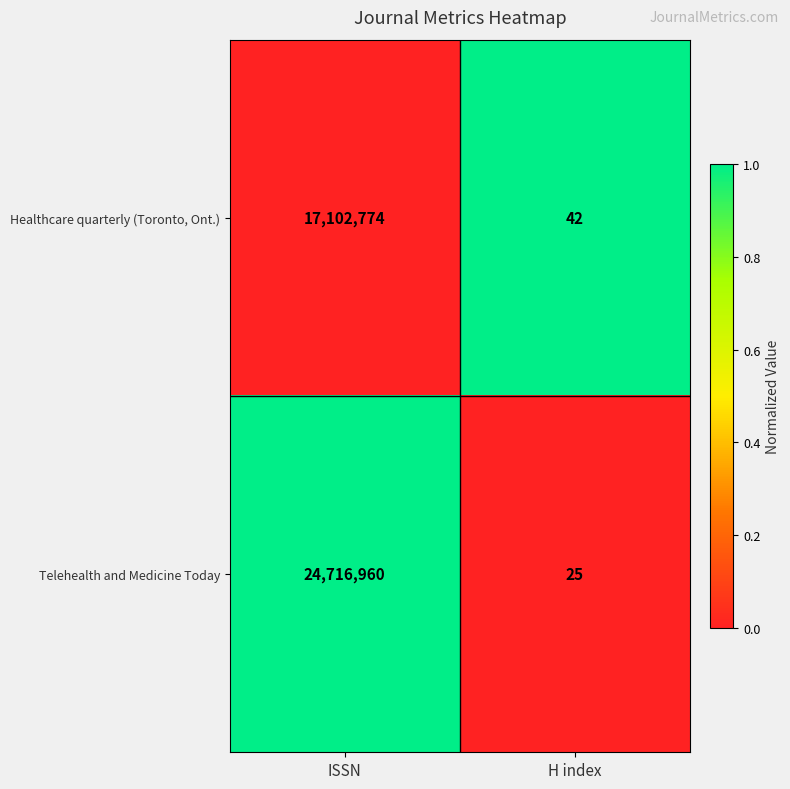

Where is Telehealth and Medicine Today nearest to the value 12358492?

H index